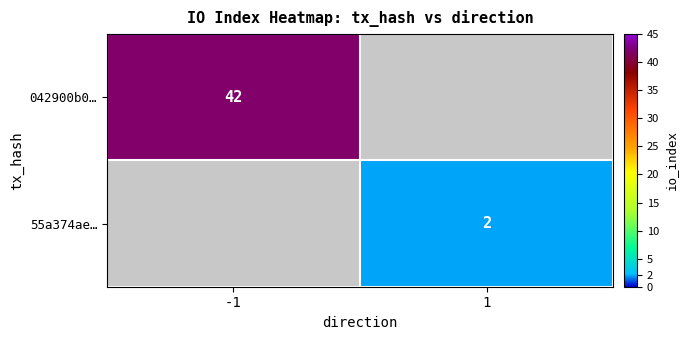

True or false: 042900b0… has a value of 25 at -1.

False